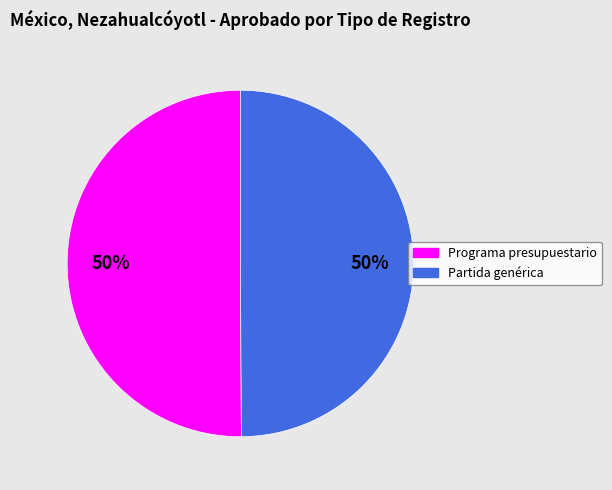

To the nearest percent, what percentage of the pie is Programa presupuestario?

50%